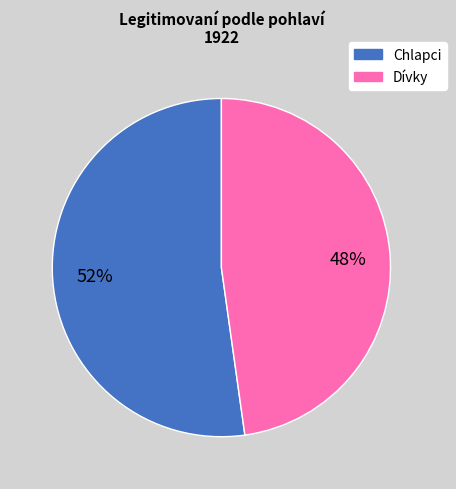

To the nearest percent, what is the average slice percentage?

50%